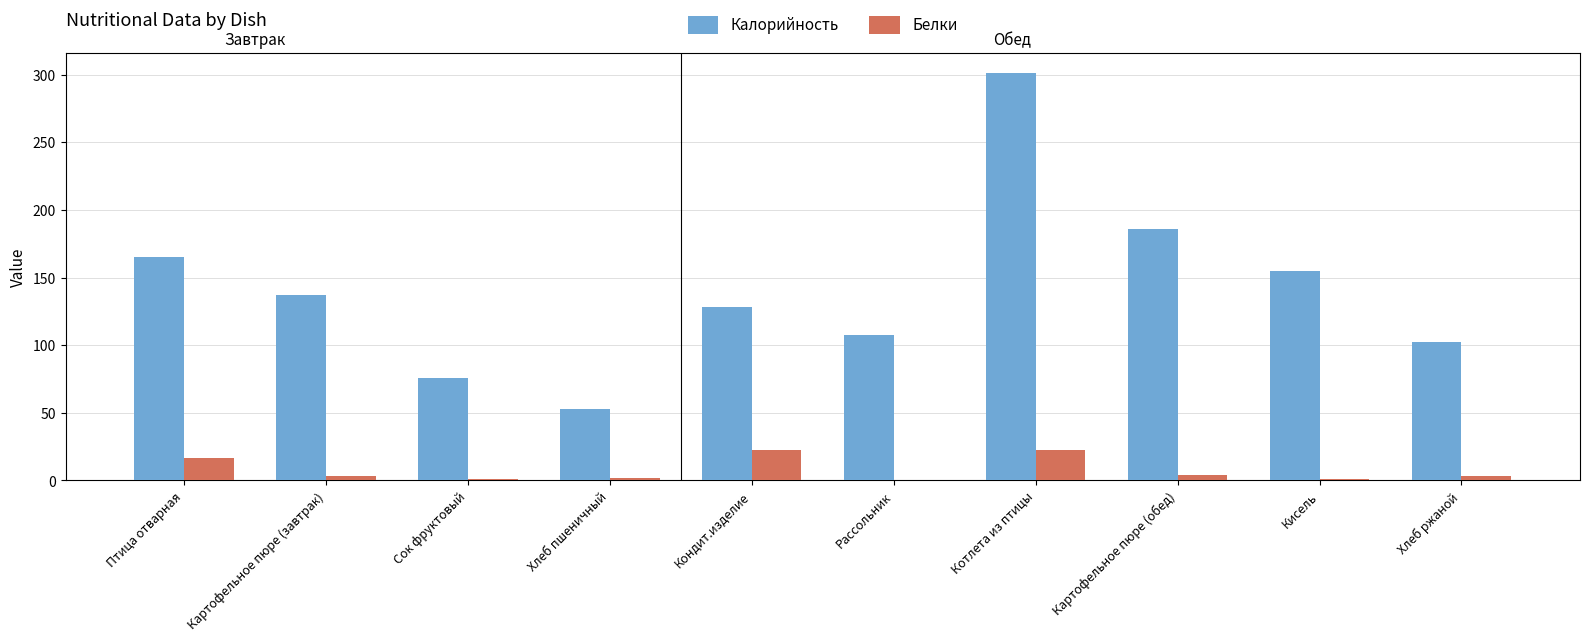

What is the difference between the Белки values at Кондит.изделие and Кисель?

21.9